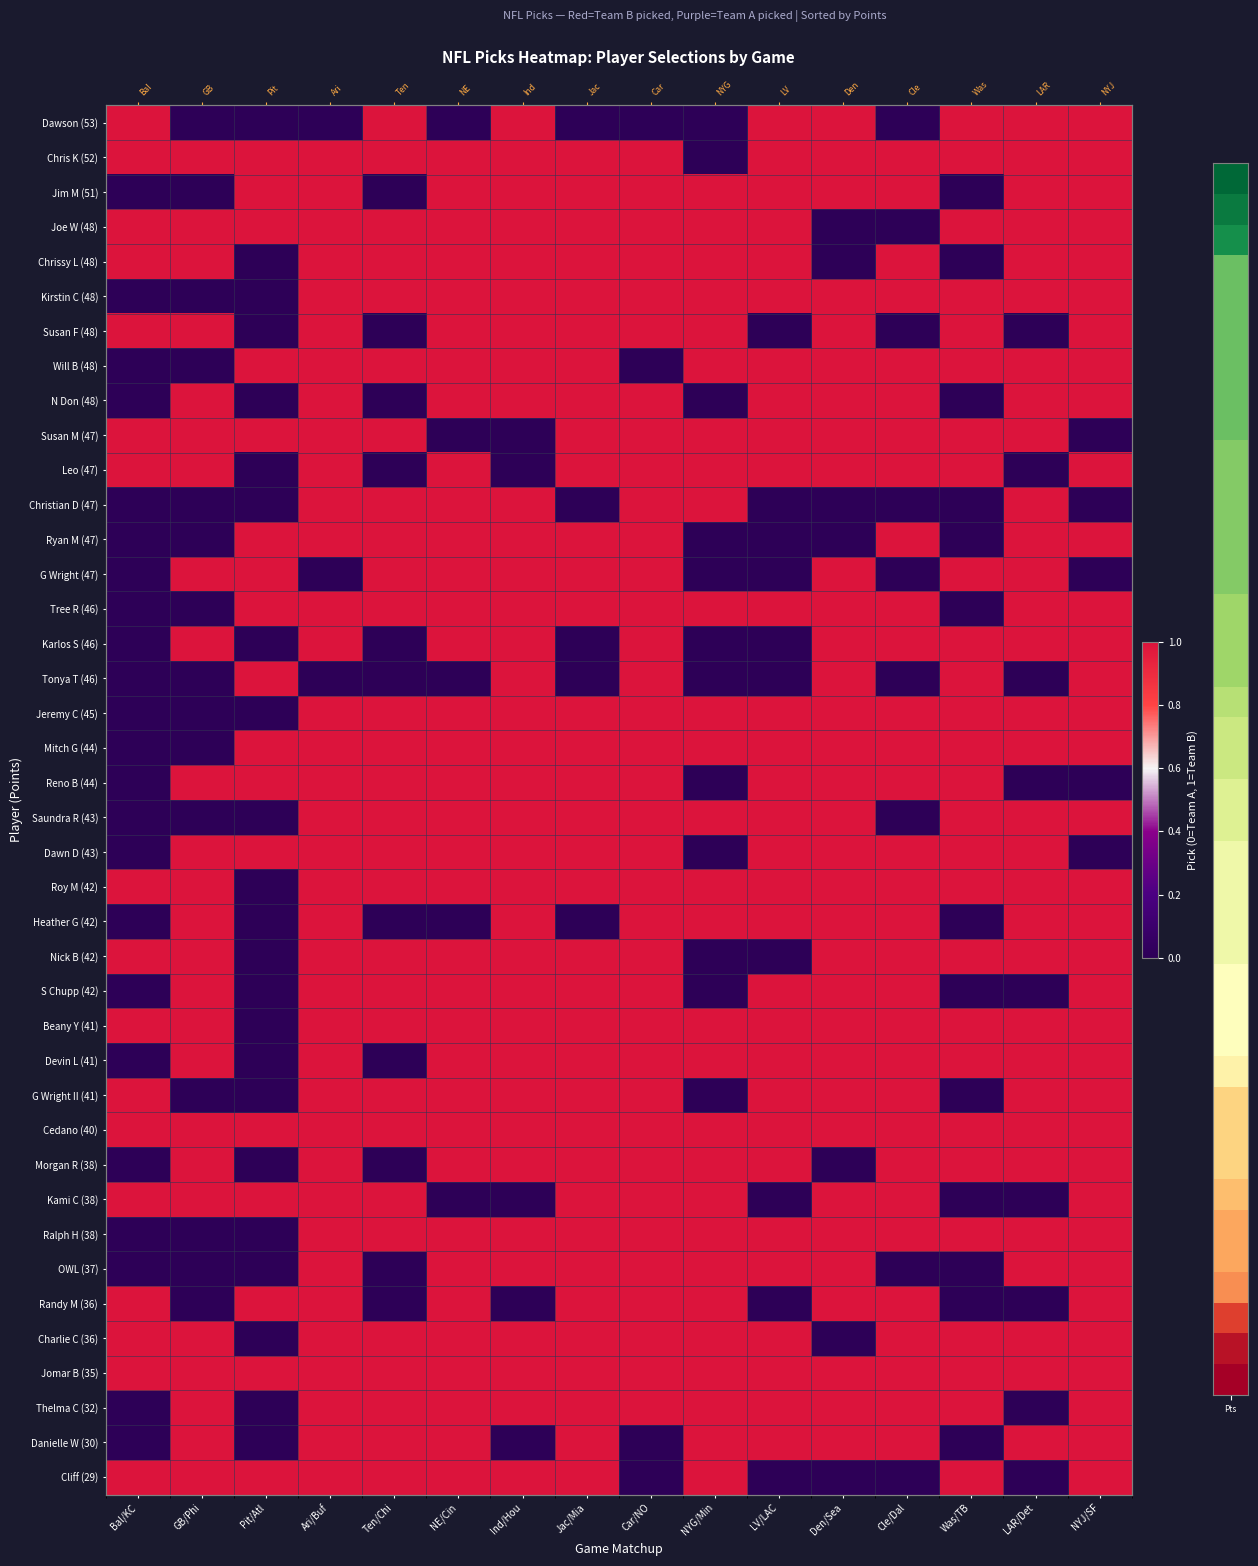

What is the maximum value shown in the chart?

1